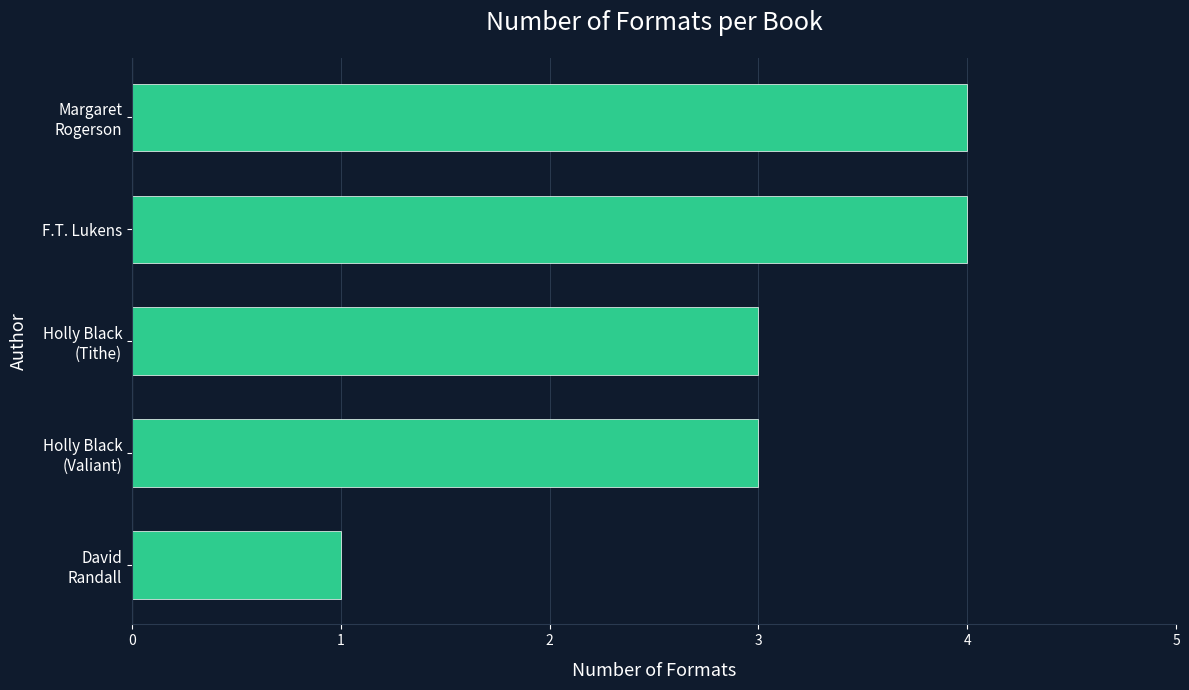

Reading bottom to top, what are all the values shown in this chart?

1	3	3	4	4